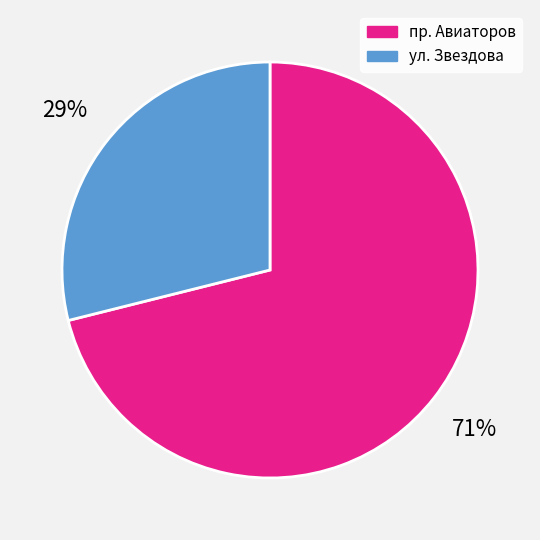

Does any single category account for the majority?

Yes